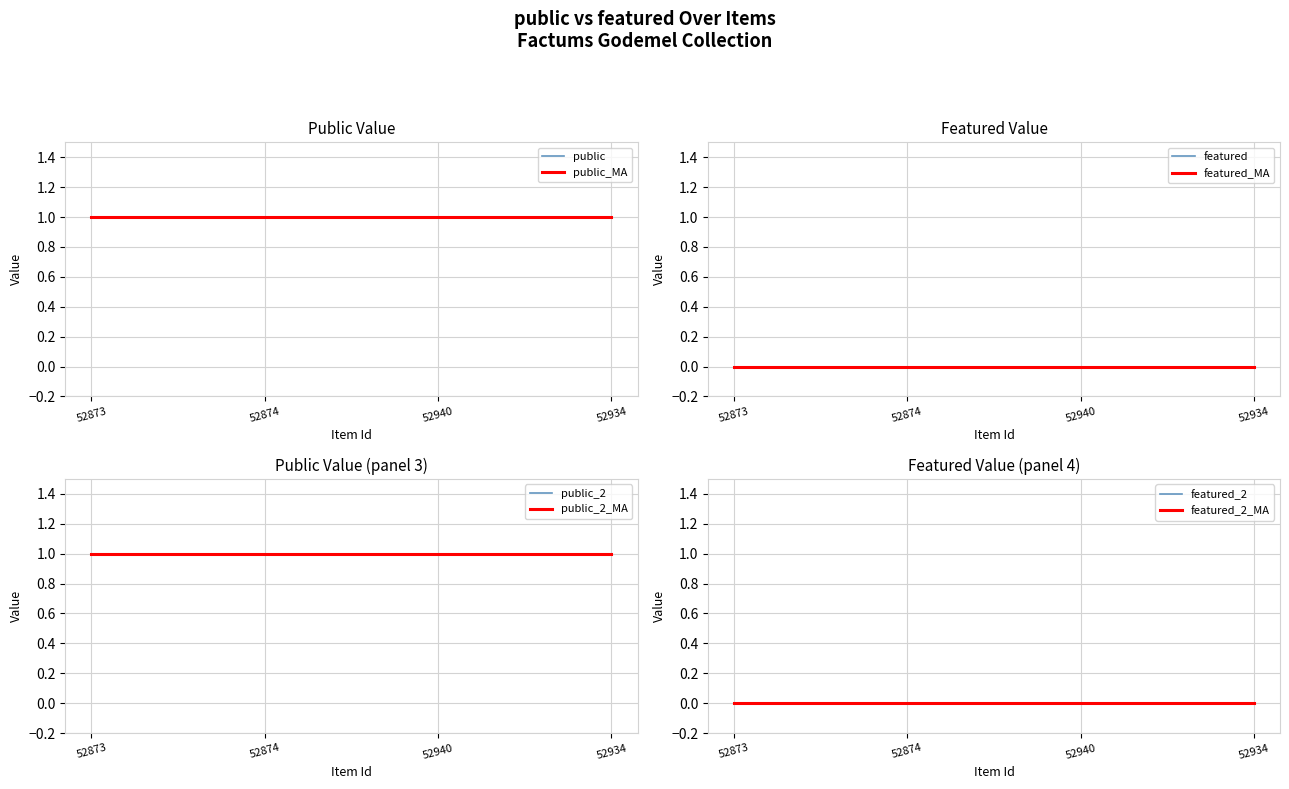

True or false: public and featured intersect in this chart.

False